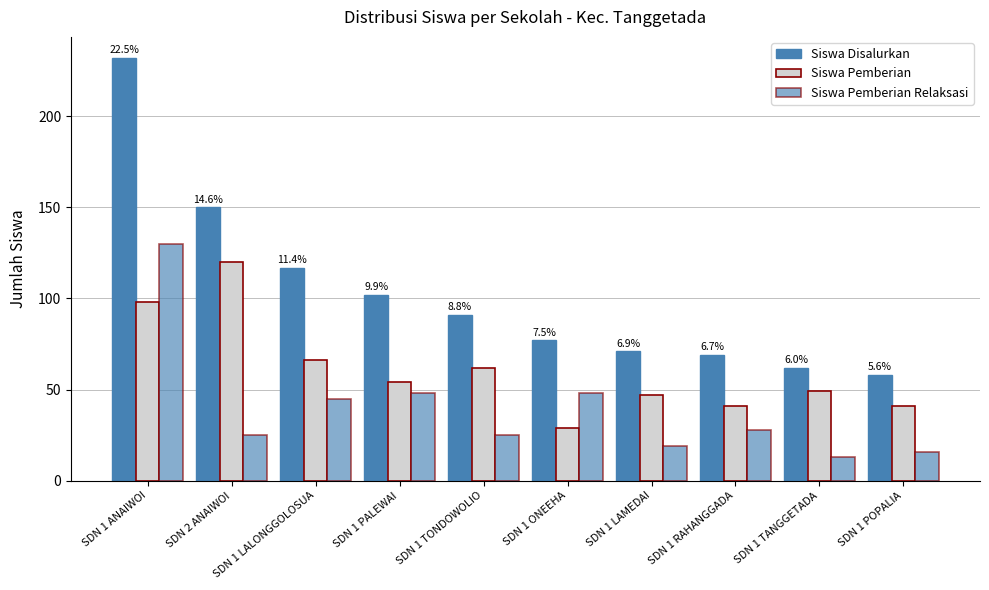

Where is Siswa Pemberian nearest to the value 74?

SDN 1 LALONGGOLOSUA